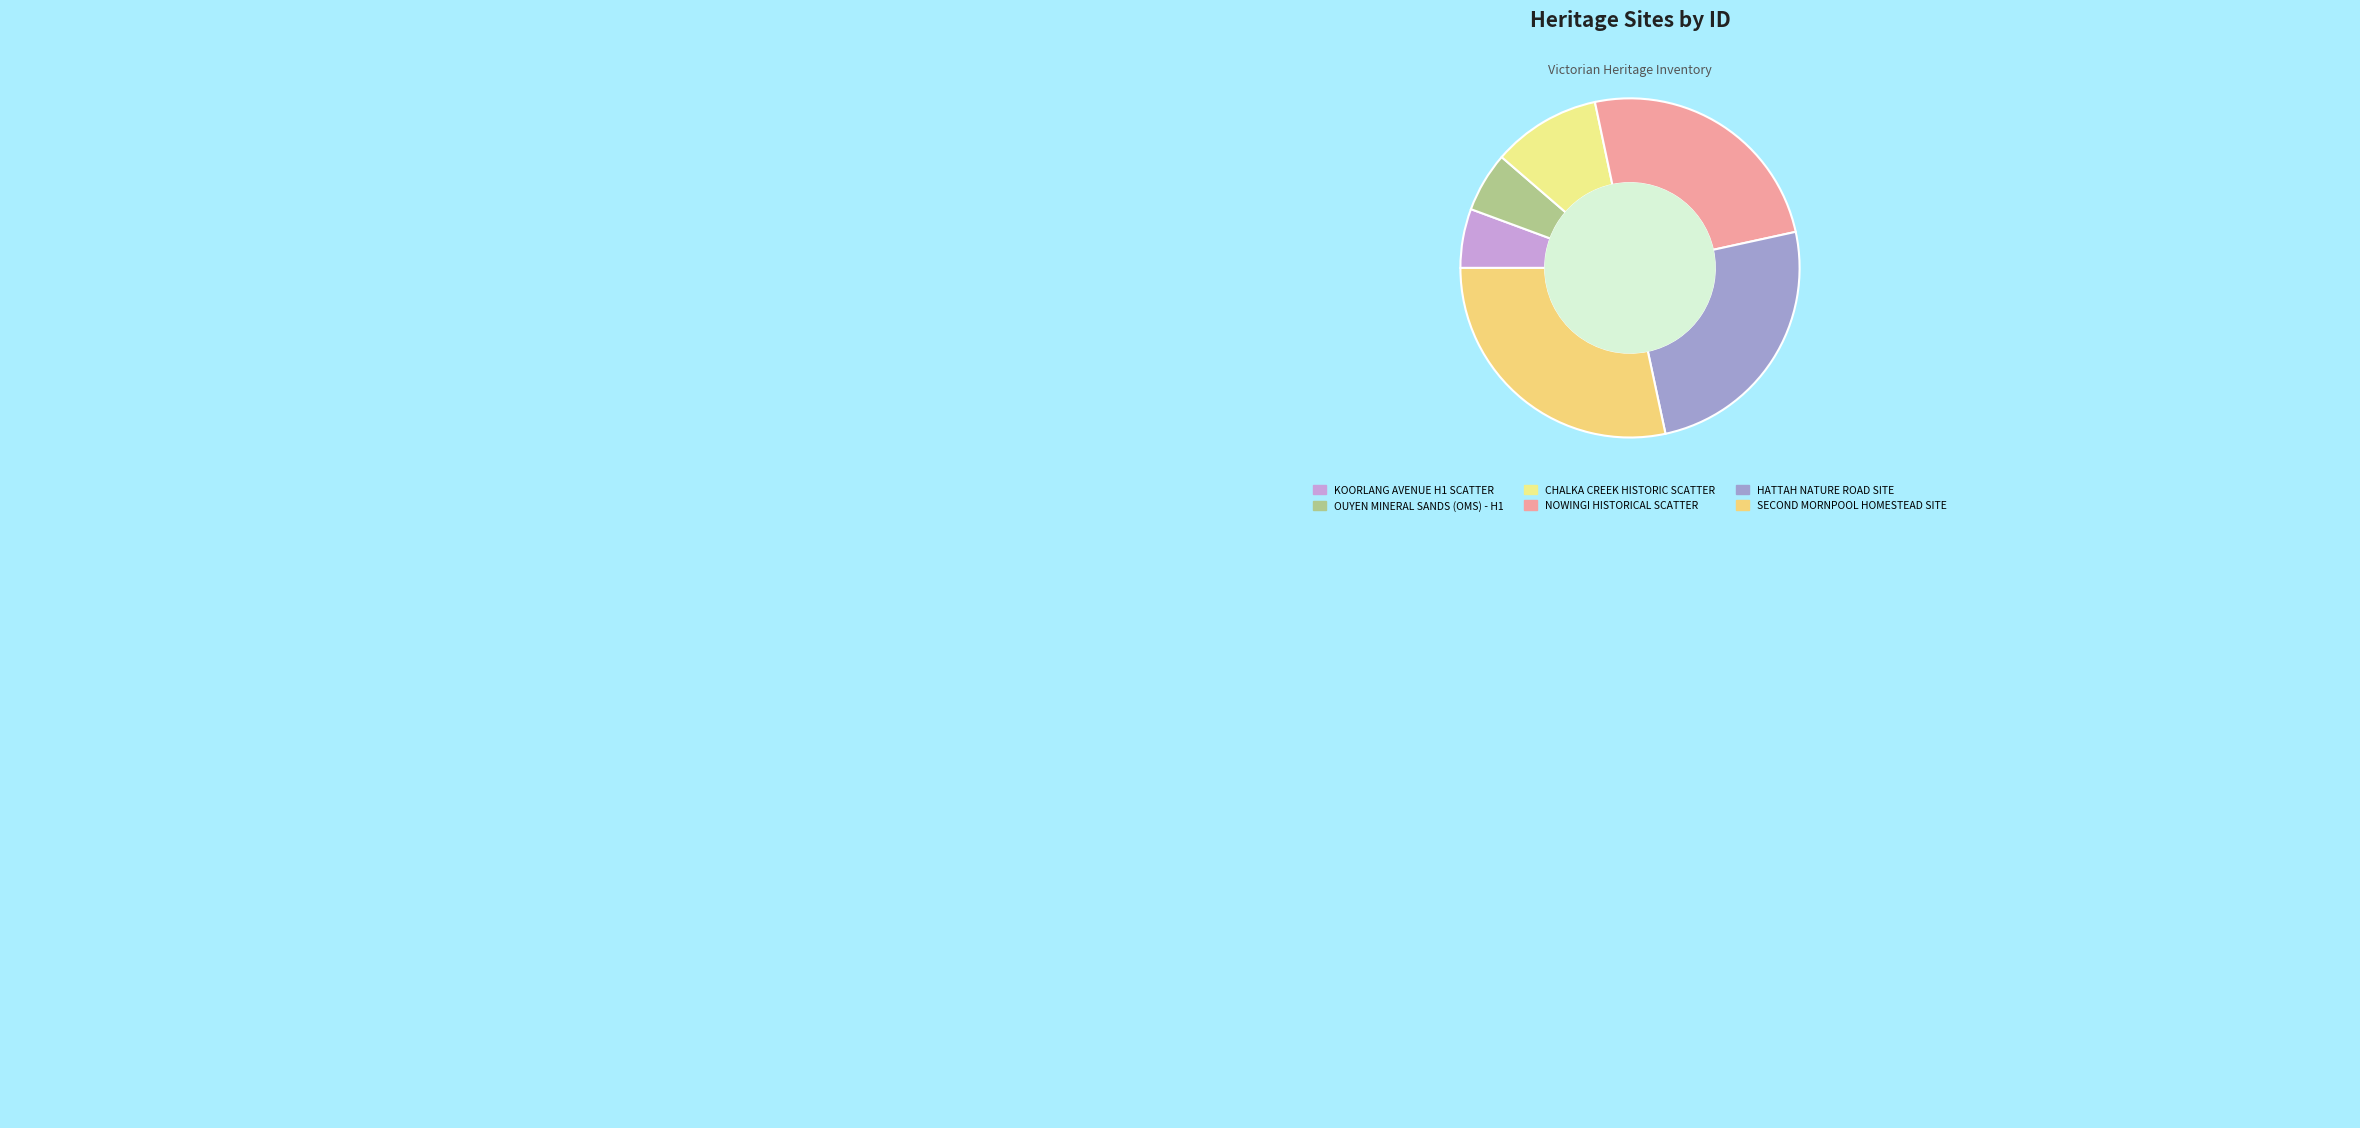

True or false: KOORLANG AVENUE H1 SCATTER accounts for 6% of the total.

True